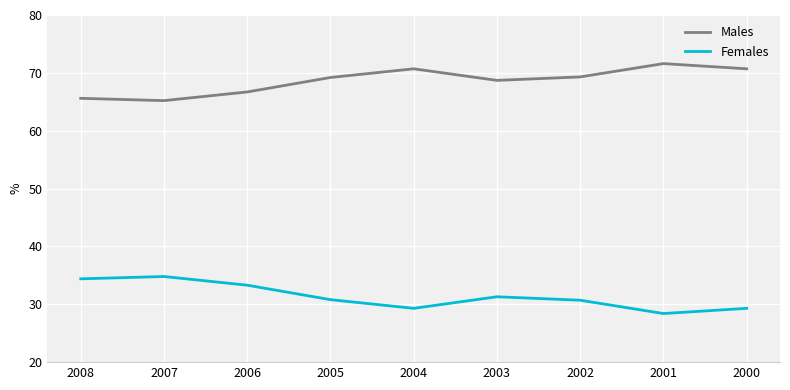

The Males series shows 69.3 at 2002. True or false?

True